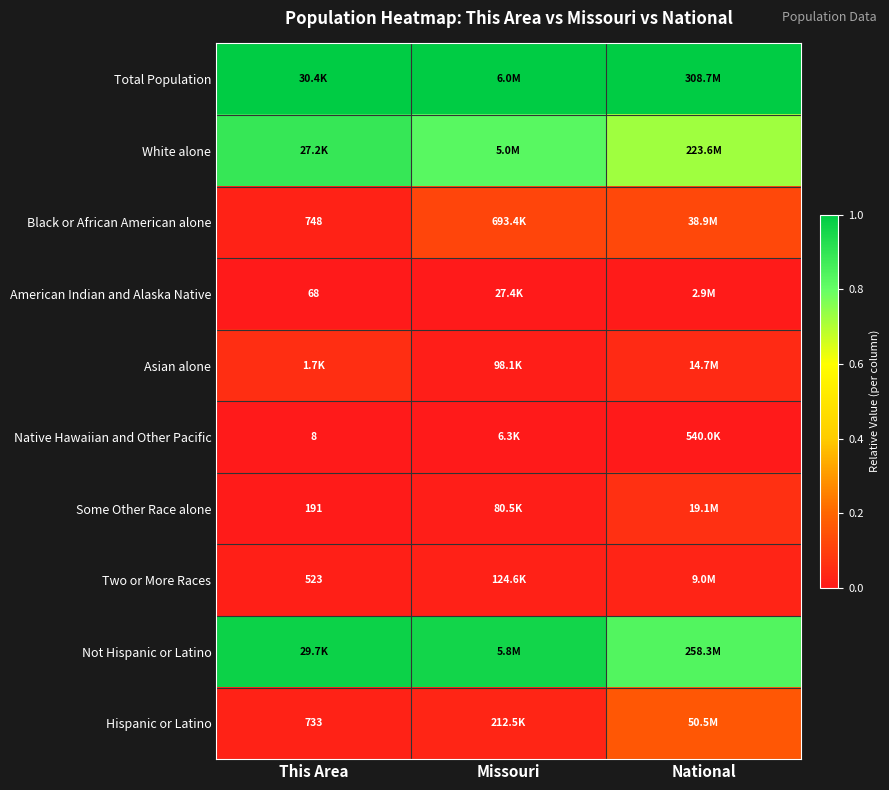

The Native Hawaiian and Other Pacific series shows 0.0 at This Area. True or false?

True